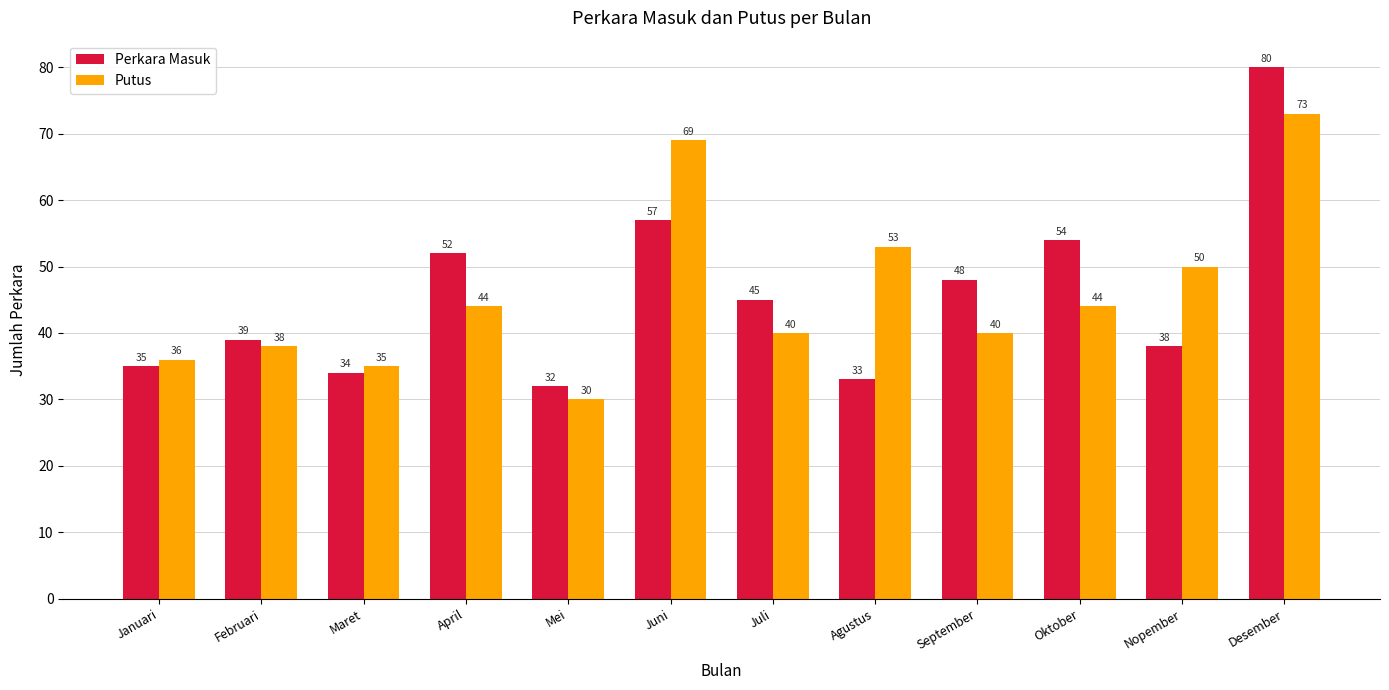

At which label is Perkara Masuk closest to 56?

Juni